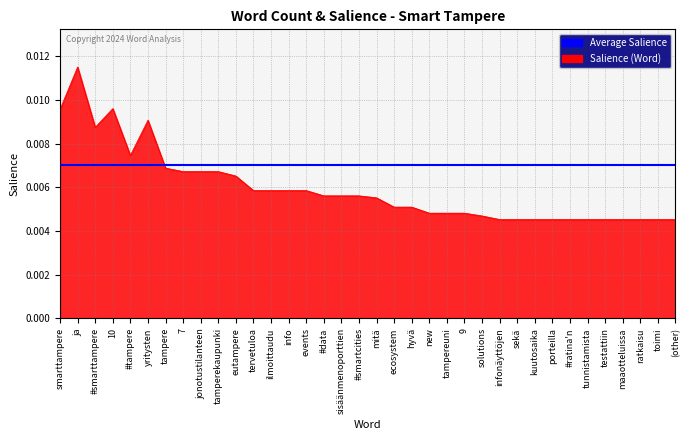

At which category does the chart reach its peak across all series?

ja